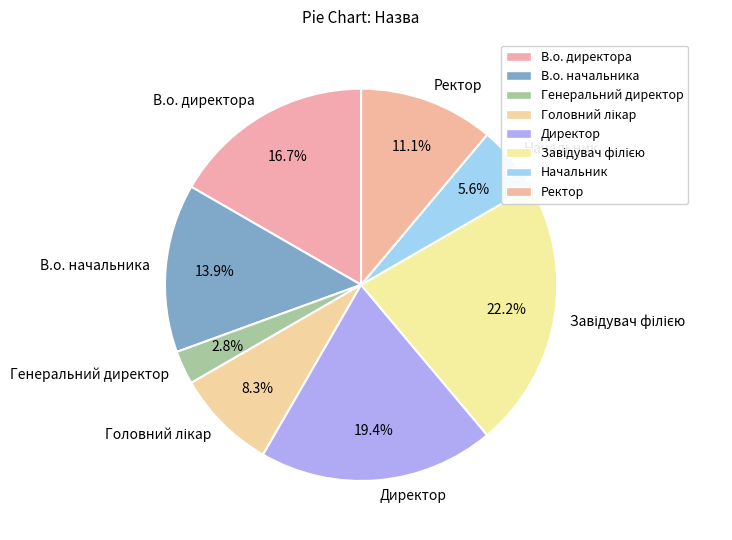

What percentage is the В.о. директора slice, to the nearest percent?

17%